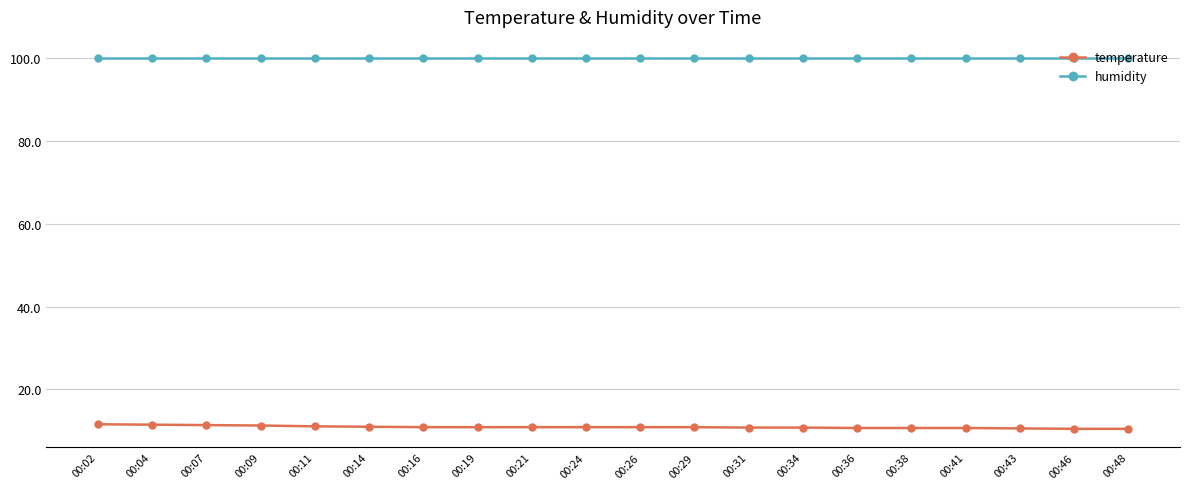

The value of temperature at 00:11 is 7.7. True or false?

False